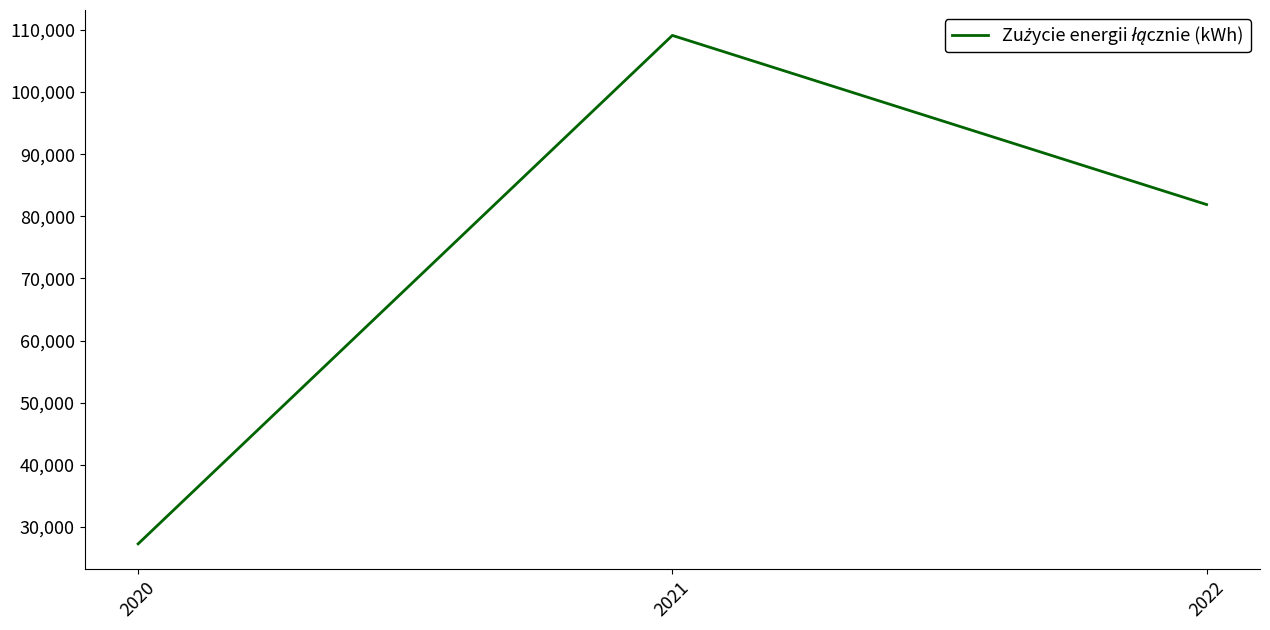

True or false: the data shows 109110 at 2021.

True